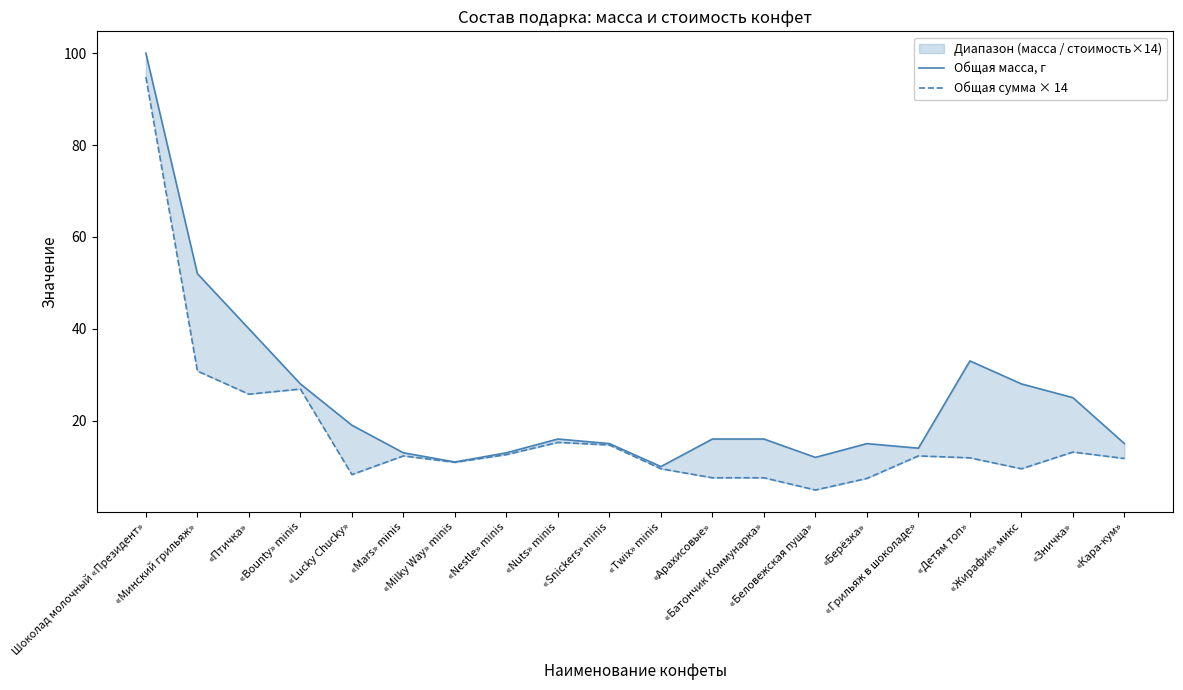

How many values in the Общая сумма × 14 series are below 12?

10